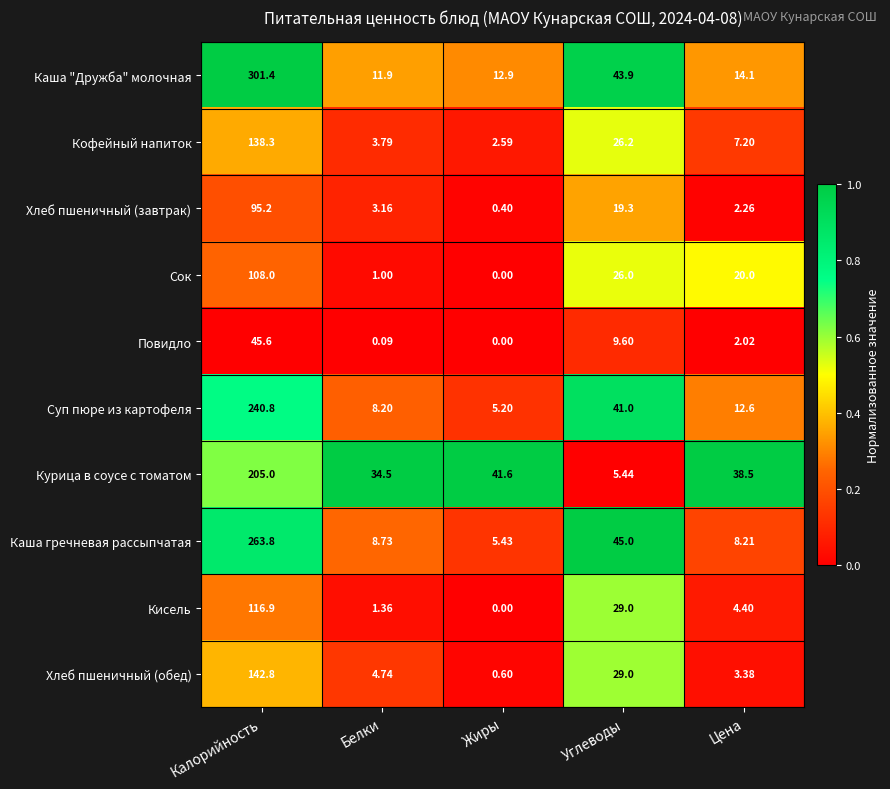

List the series in order of their peak value, lowest first.

Повидло, Хлеб пшеничный (завтрак), Сок, Кисель, Кофейный напиток, Хлеб пшеничный (обед), Курица в соусе с томатом, Суп пюре из картофеля, Каша гречневая рассыпчатая, Каша "Дружба" молочная